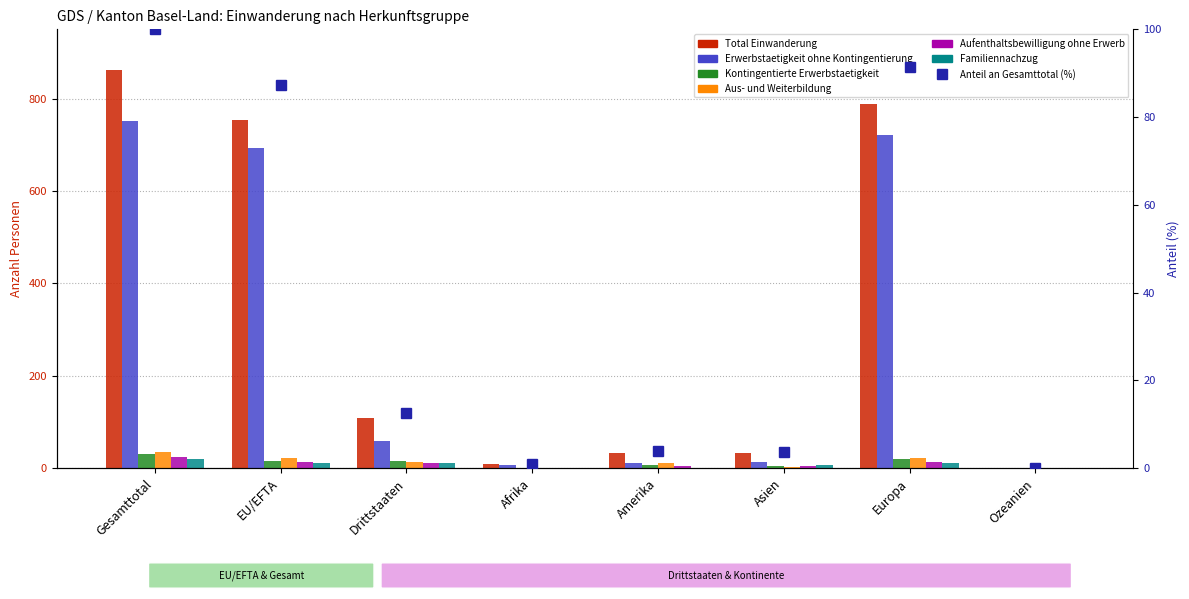

Reading left to right, what are all the values shown in this chart?

Total Einwanderung: 863	754	109	9	33	32	788	1
Erwerbstaetigkeit ohne Kontingentierung: 752	694	58	6	12	13	721	0
Kontingentierte Erwerbstaetigkeit: 31	15	16	1	6	5	19	0
Aus- und Weiterbildung: 35	21	14	1	11	2	21	0
Aufenthaltsbewilligung ohne Erwerb: 24	13	11	0	4	5	14	1
Familiennachzug: 20	10	10	1	0	7	12	0